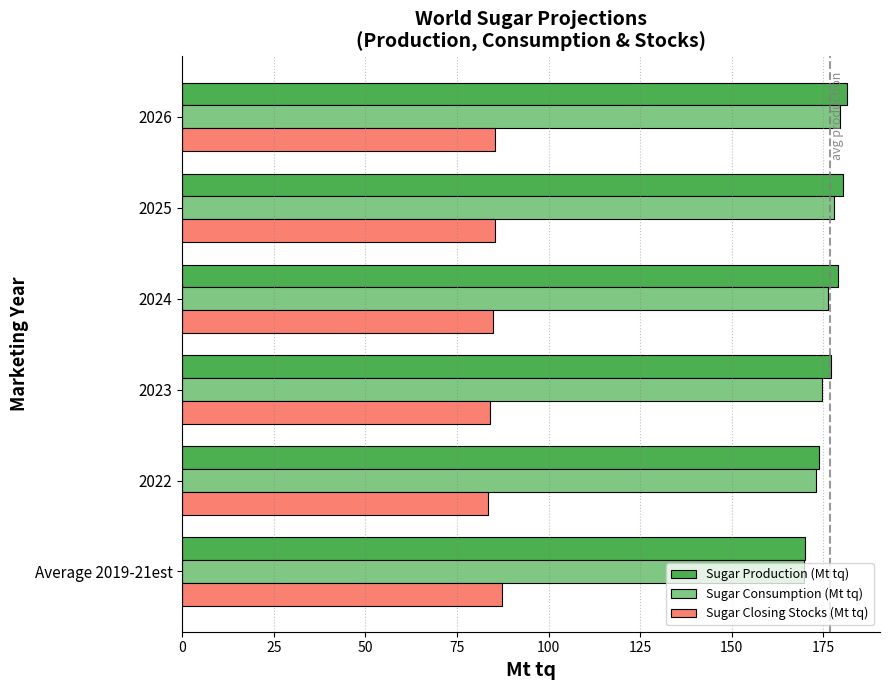

Rank the series by their maximum value, from highest to lowest.

Sugar Production (Mt tq), Sugar Consumption (Mt tq), Sugar Closing Stocks (Mt tq)